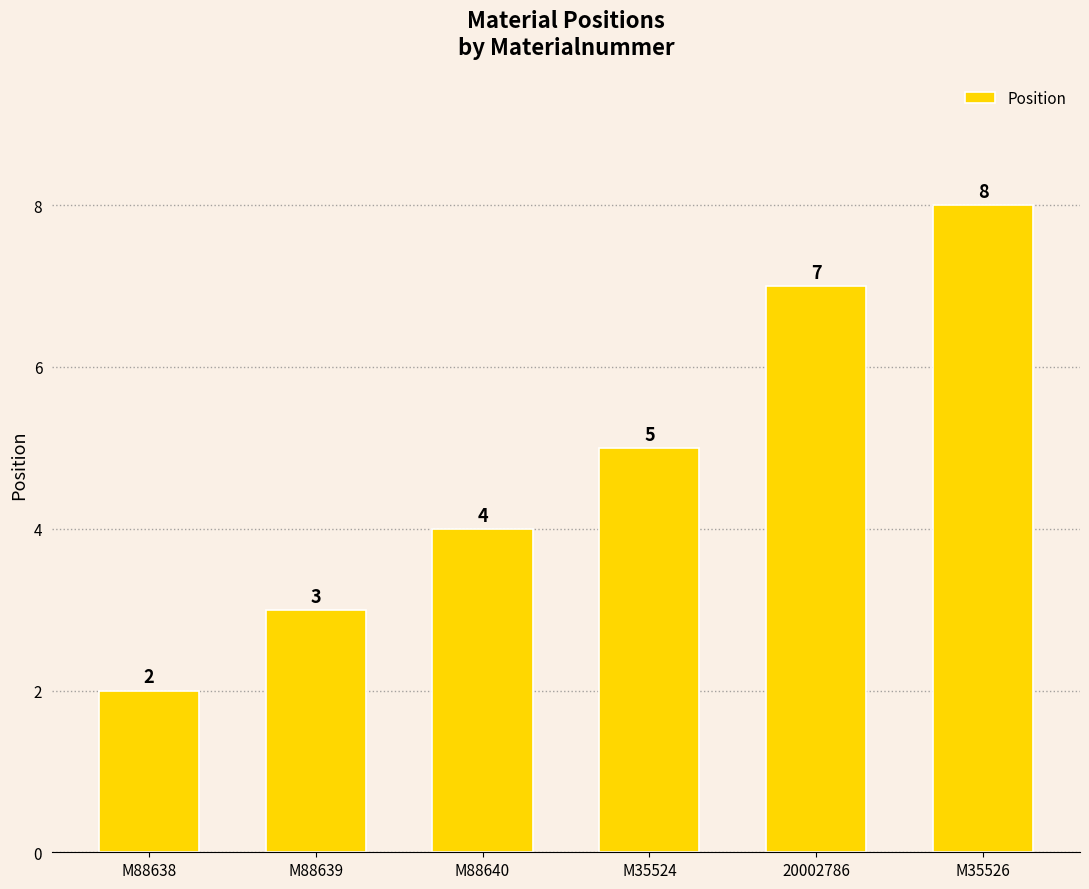

What position from the right is M88640?

4